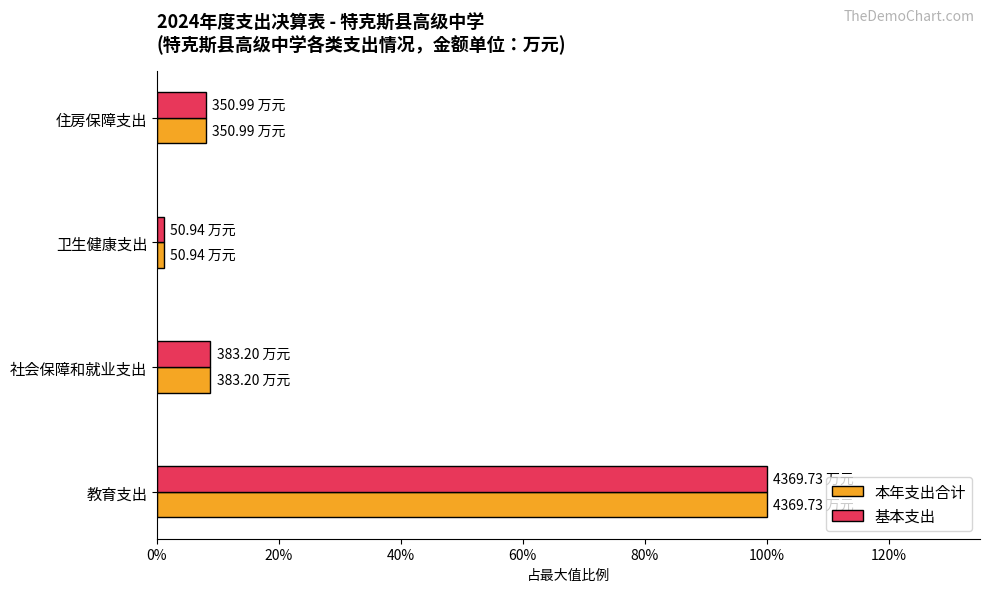

Reading left to right, what are all the values shown in this chart?

本年支出合计: 1.0	0.1	0.0	0.1
基本支出: 1.0	0.1	0.0	0.1